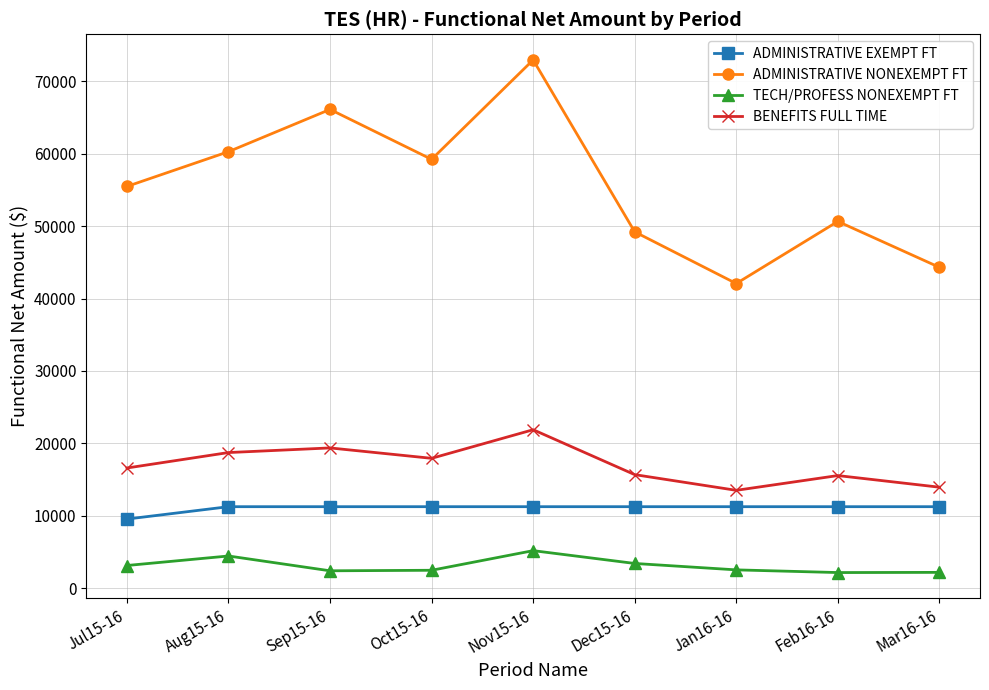

What are all the series names shown in the legend?

ADMINISTRATIVE EXEMPT FT, ADMINISTRATIVE NONEXEMPT FT, TECH/PROFESS NONEXEMPT FT, BENEFITS FULL TIME